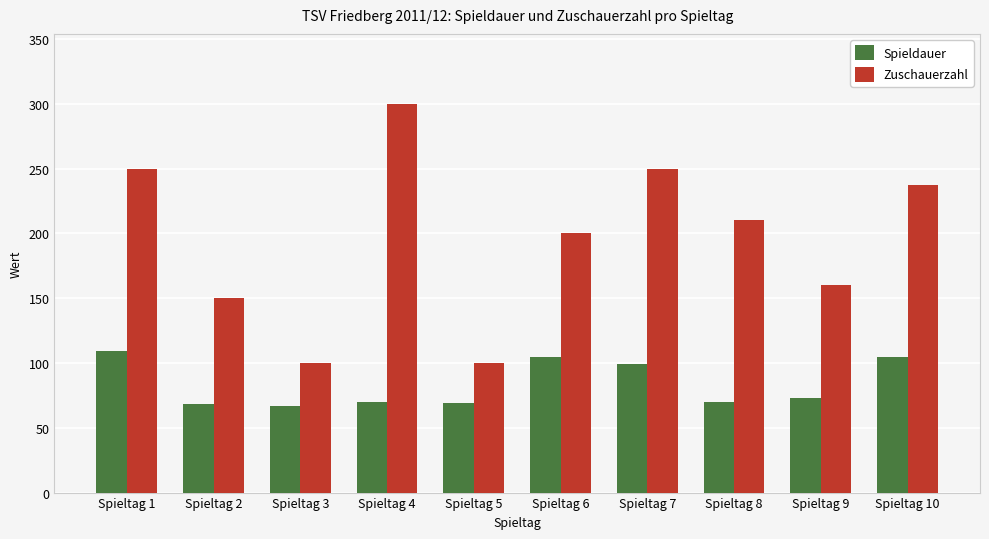

List the series in order of their overall mean, lowest first.

Spieldauer, Zuschauerzahl